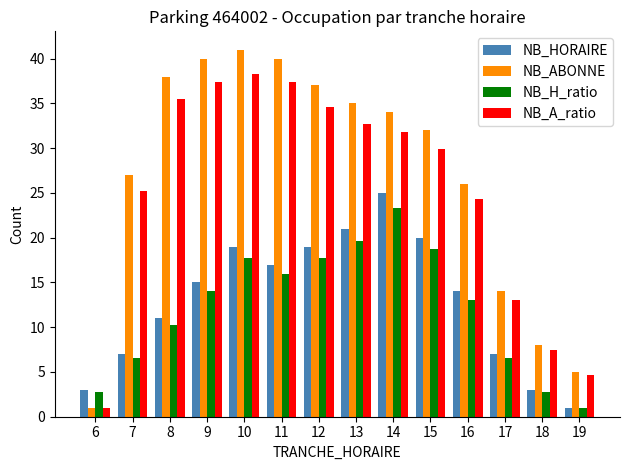

How many groups of bars are there?

14